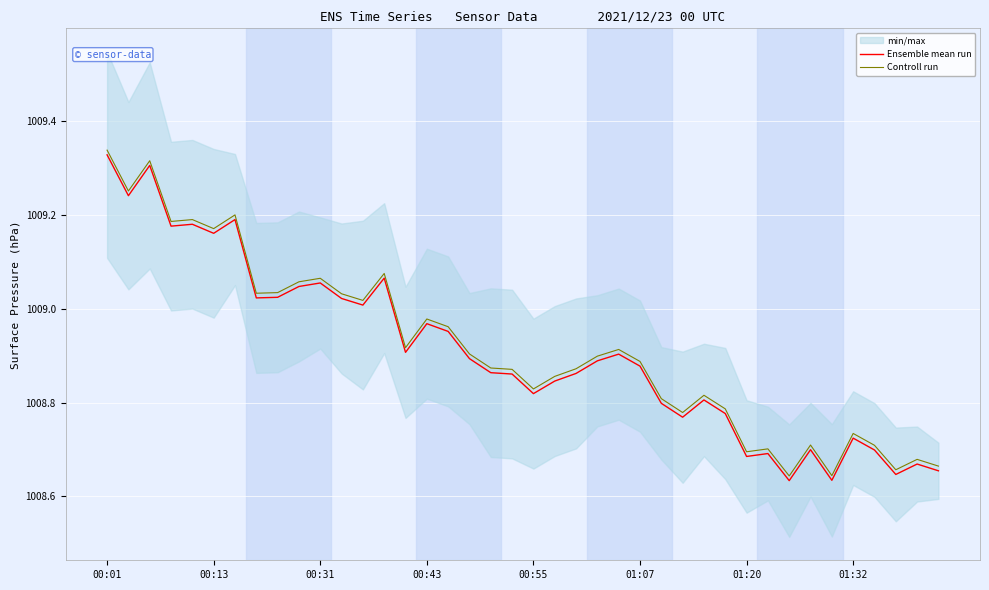

How many interior local valleys does the Controll run series have?

12